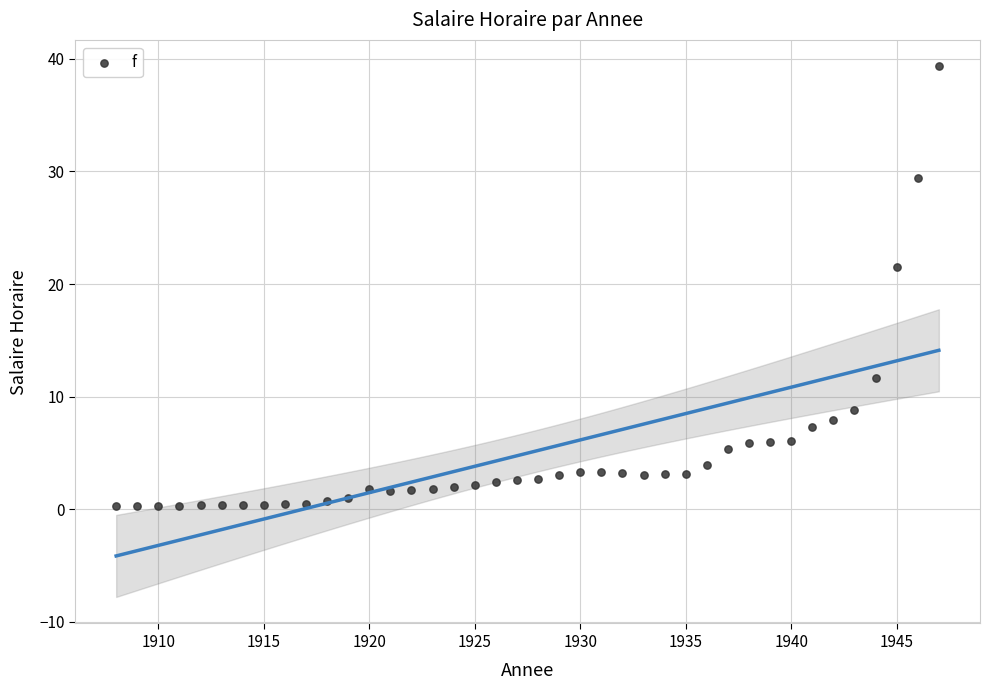

What is the range of Y values (max minus min)?

39.0